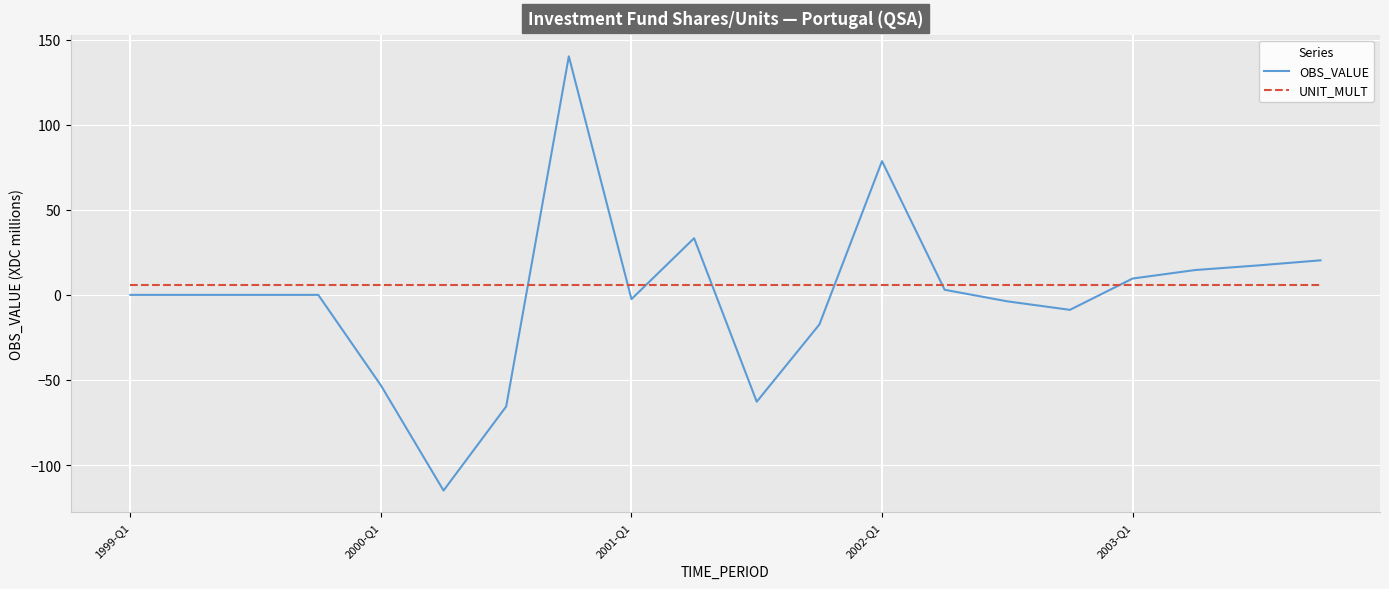

How many series are shown in this chart?

2